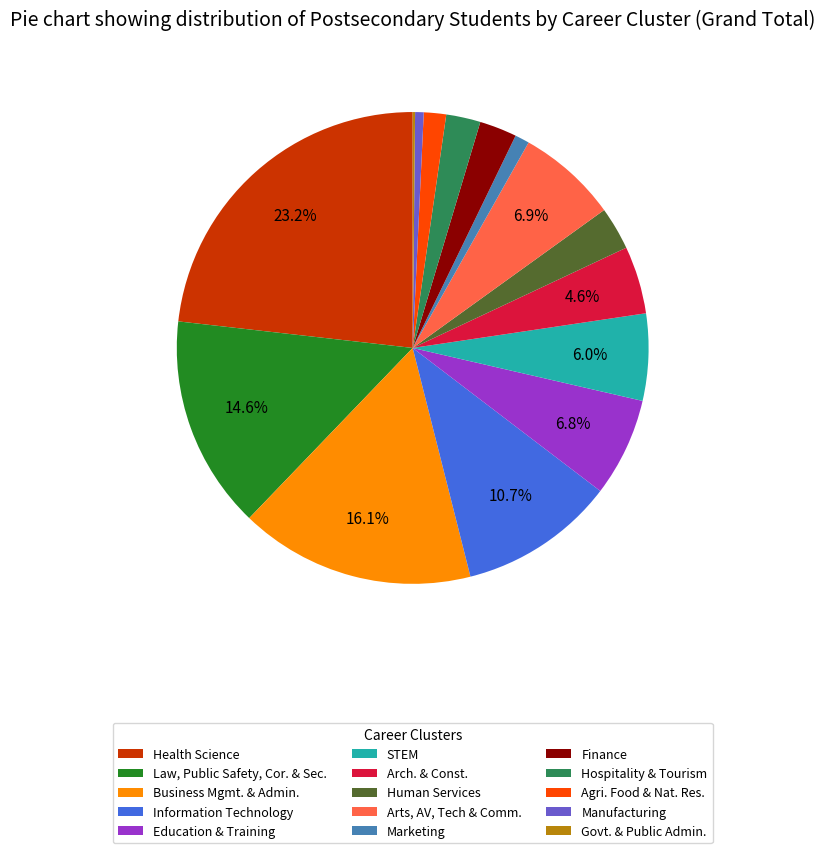

Does any single category account for the majority?

No